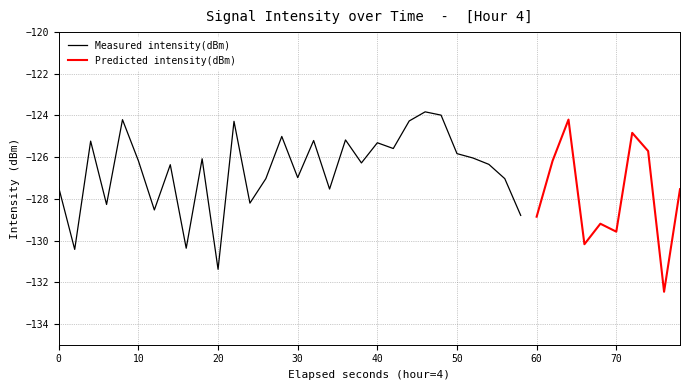

List the labels in order of value, smallest first.

38, 10, 1, 8, 33, 35, 34, 30, 29, 6, 3, 12, 39, 17, 0, 13, 28, 15, 7, 27, 19, 31, 5, 9, 26, 25, 37, 21, 20, 2, 16, 18, 14, 36, 11, 22, 4, 32, 24, 23